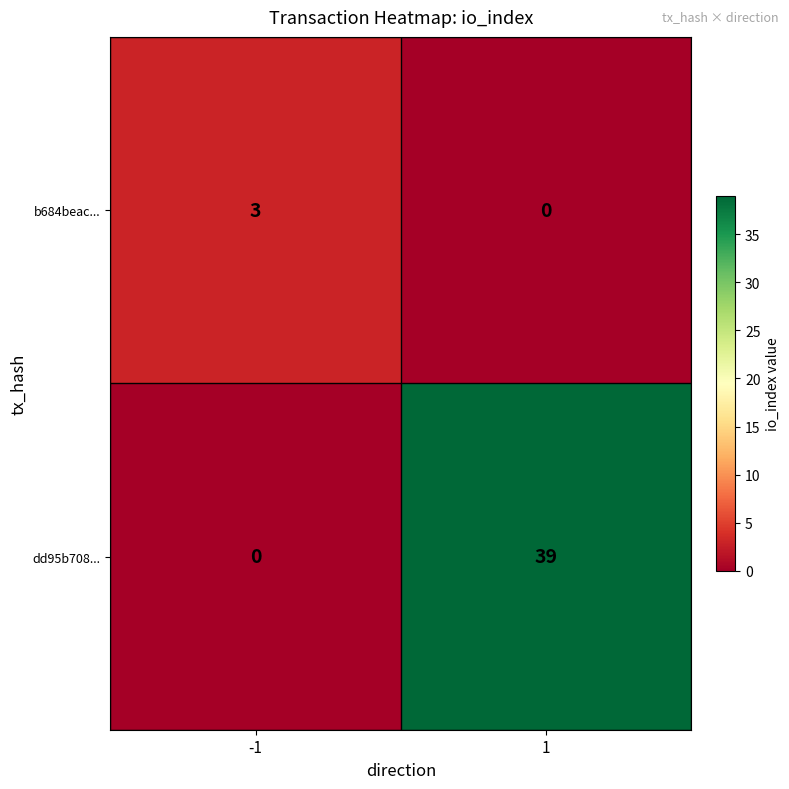

Which series has the widest spread of values?

dd95b708...